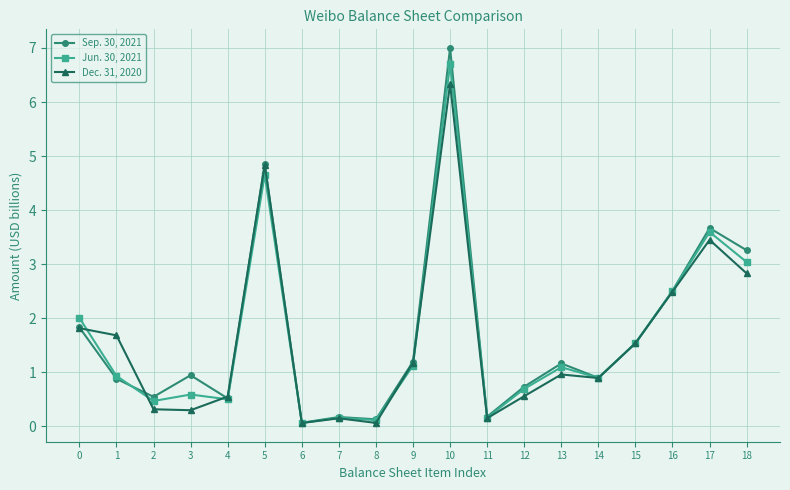

Is it true that Jun. 30, 2021 equals 0.2 at 13?

False